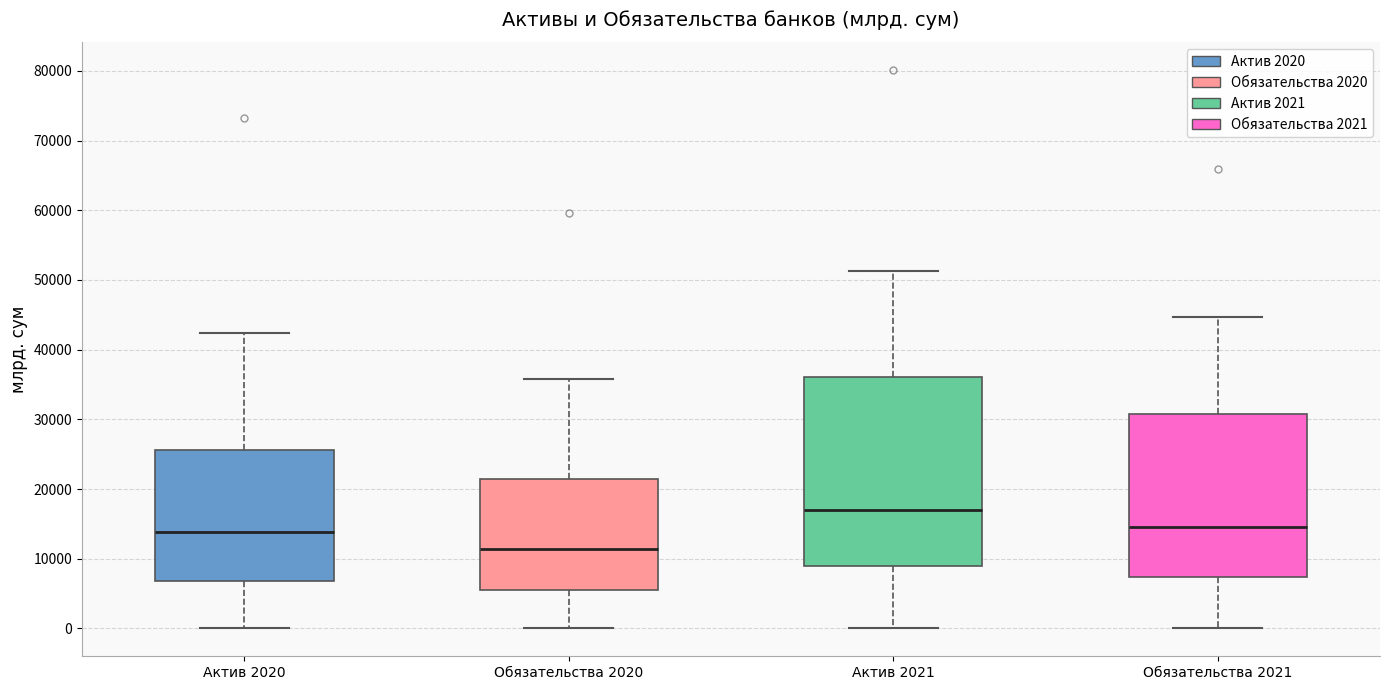

Which box has the lowest median line?

Обязательства 2020